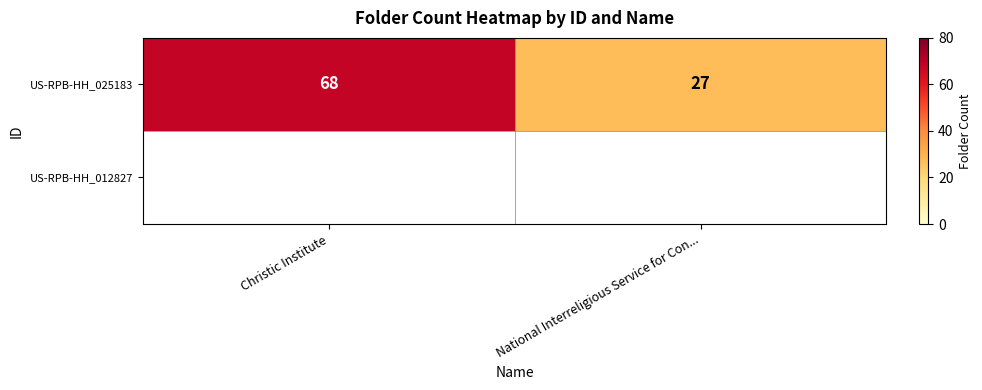

Which label corresponds to the smallest value in the chart?

National Interreligious Service for Con...